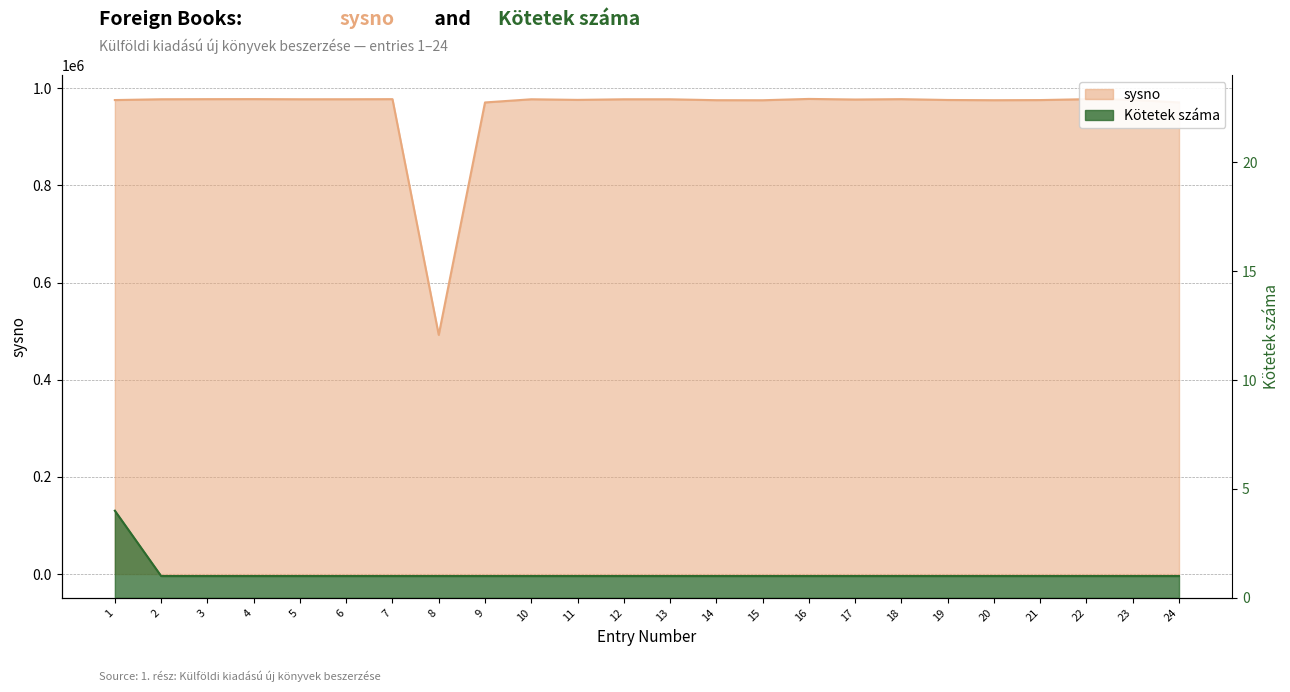

Reading right to left, extract all data points from this chart.

sysno: 970713	976038	977437	975608	975320	975787	977476	976735	977971	975242	975359	977206	977209	976016	977243	970715	492291	977482	977287	977249	977571	977481	977248	975643
Kötetek száma: 1	1	1	1	1	1	1	1	1	1	1	1	1	1	1	1	1	1	1	1	1	1	1	4